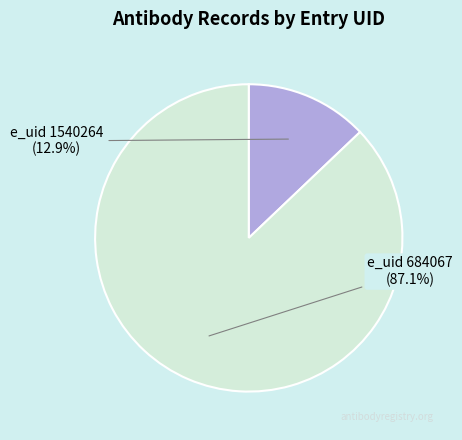

Is there a majority slice in this chart?

Yes